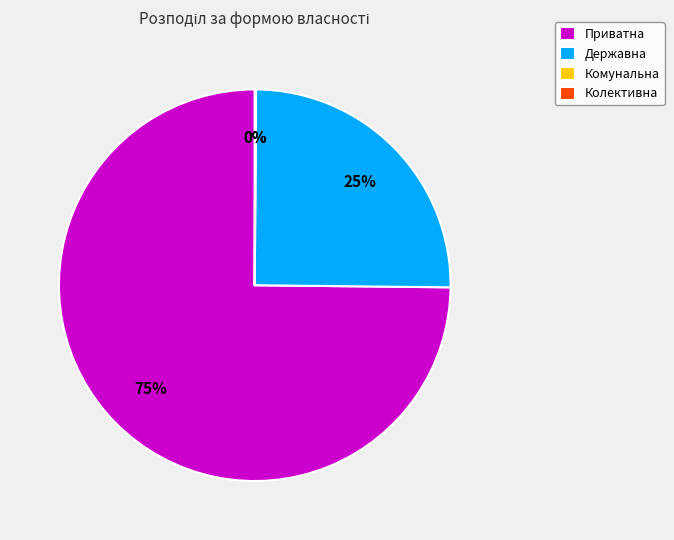

Which slice is the largest?

Приватна